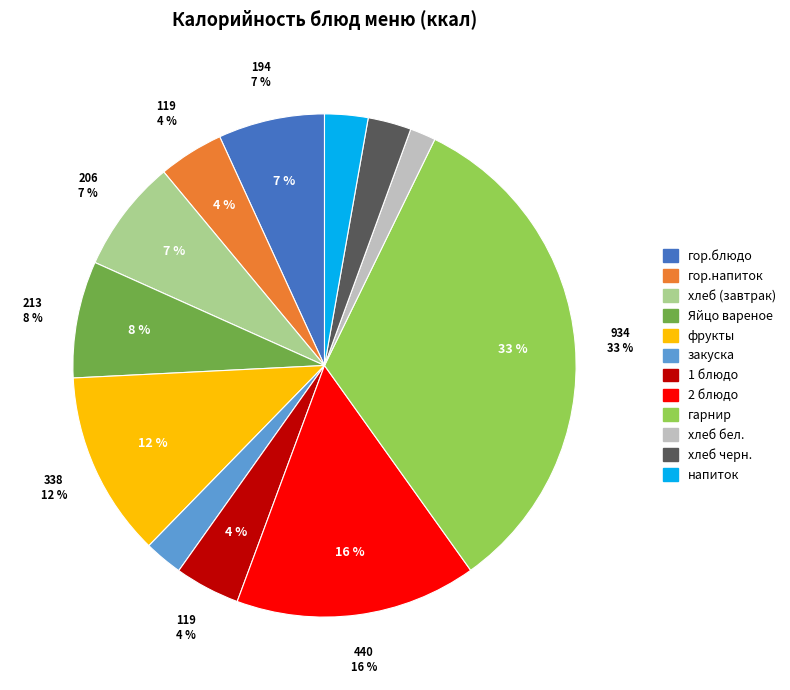

Do гарнир and 2 блюдо together represent more than half of the pie?

No